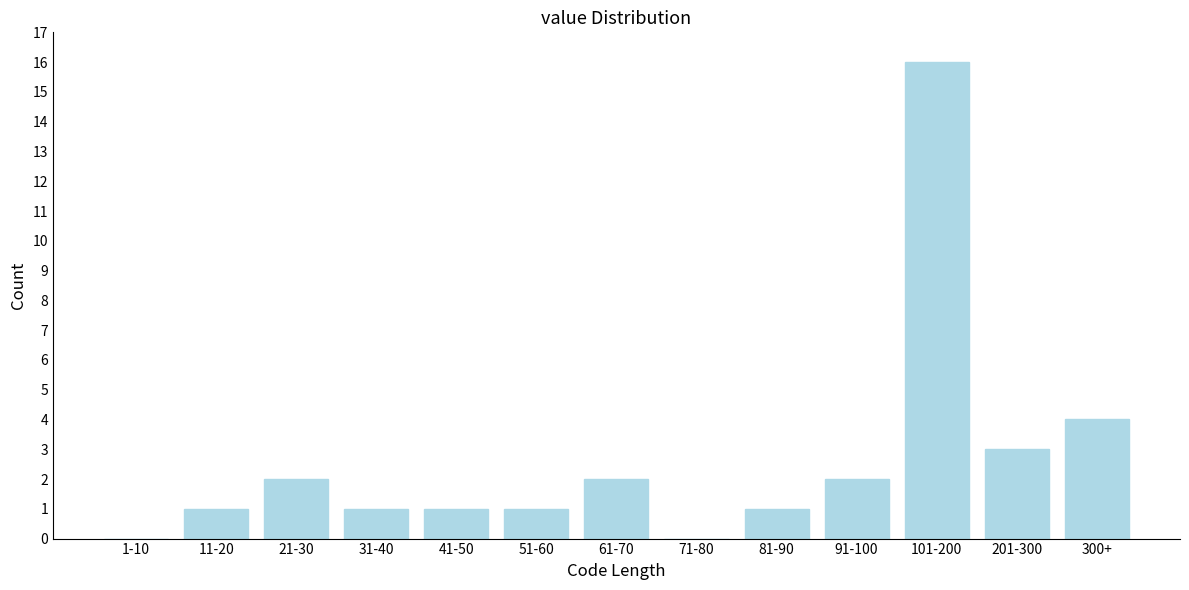

Reading left to right, transcribe all the data shown in this chart.

1-10=0	11-20=1	21-30=2	31-40=1	41-50=1	51-60=1	61-70=2	71-80=0	81-90=1	91-100=2	101-200=16	201-300=3	300+=4